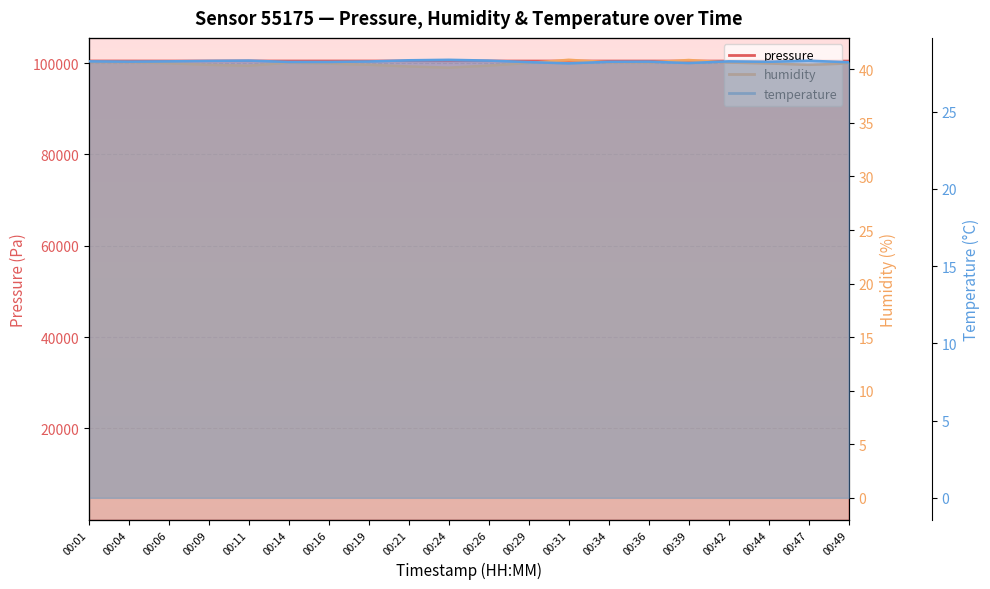

How many distinct data groups are displayed?

3